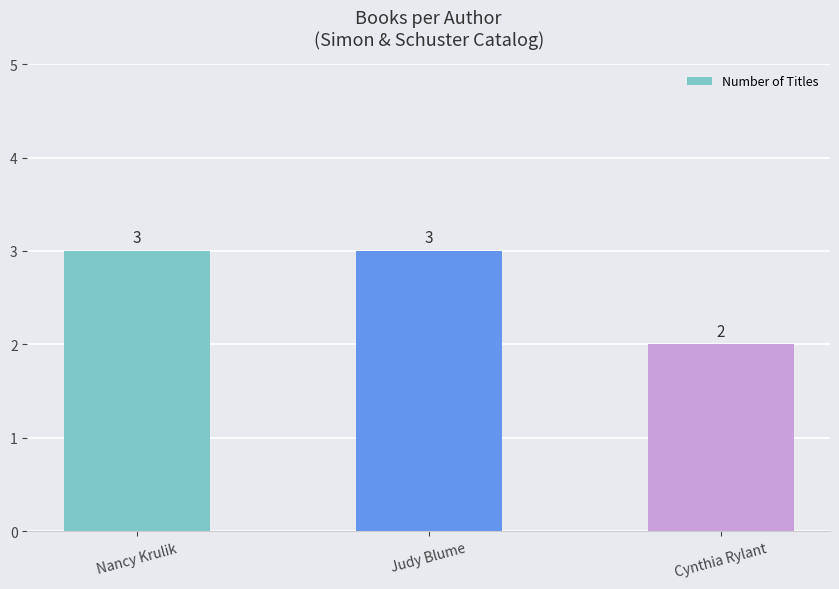

Count the number of categories in the chart.

3